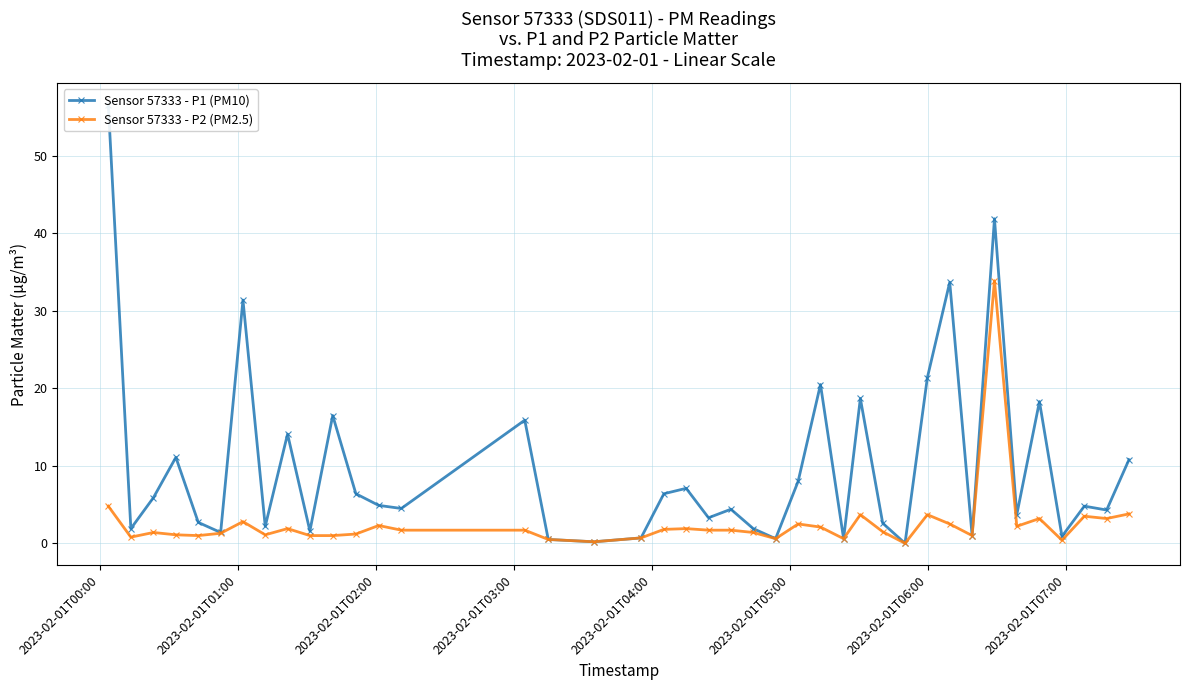

List the series in order of their overall mean, lowest first.

Sensor 57333 - P2 (PM2.5), Sensor 57333 - P1 (PM10)